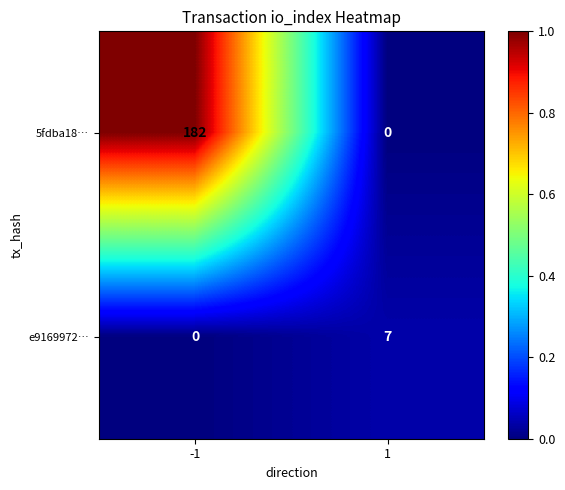

True or false: 5fdba18… has a value of 0 at 1.

True